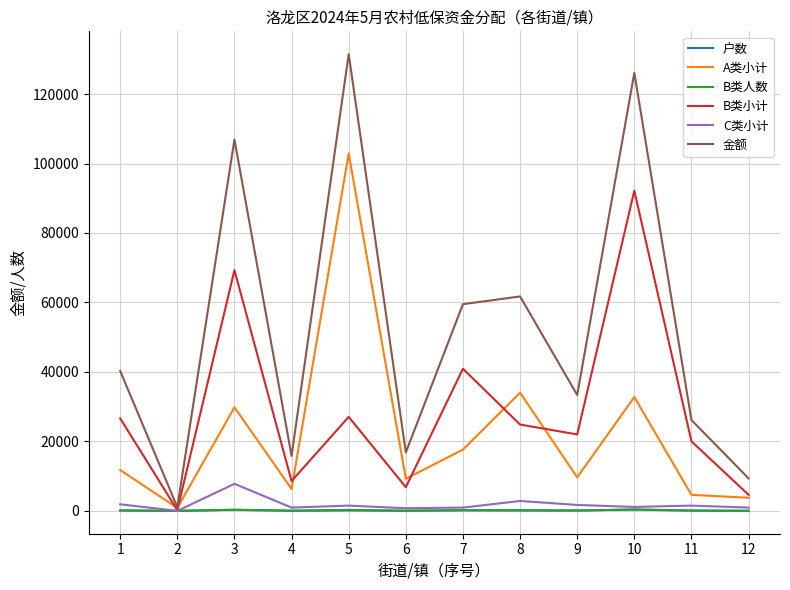

Which series changed the most between 10 and 12?

金额